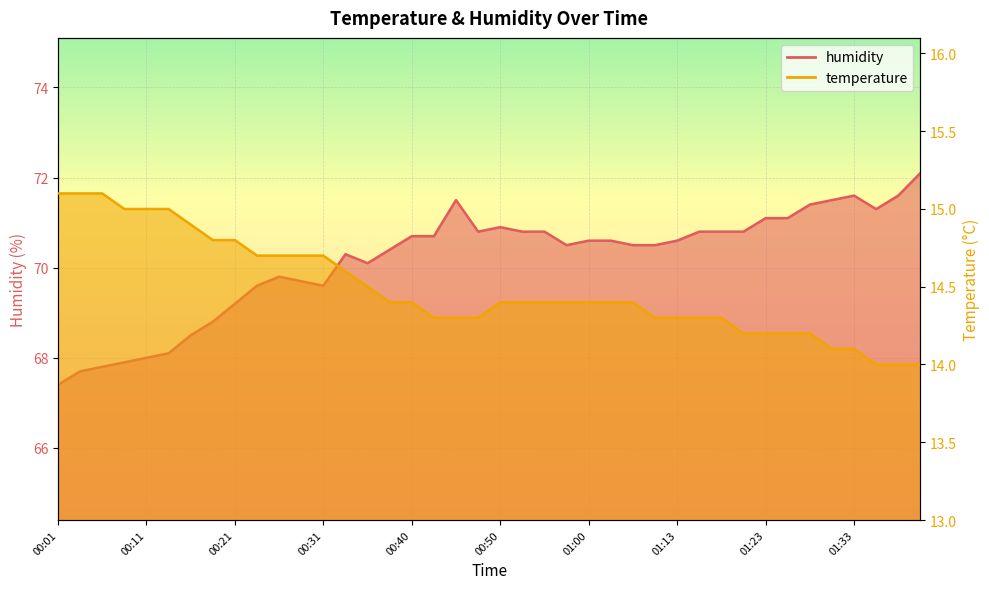

How many data points in temperature are above 14?

37